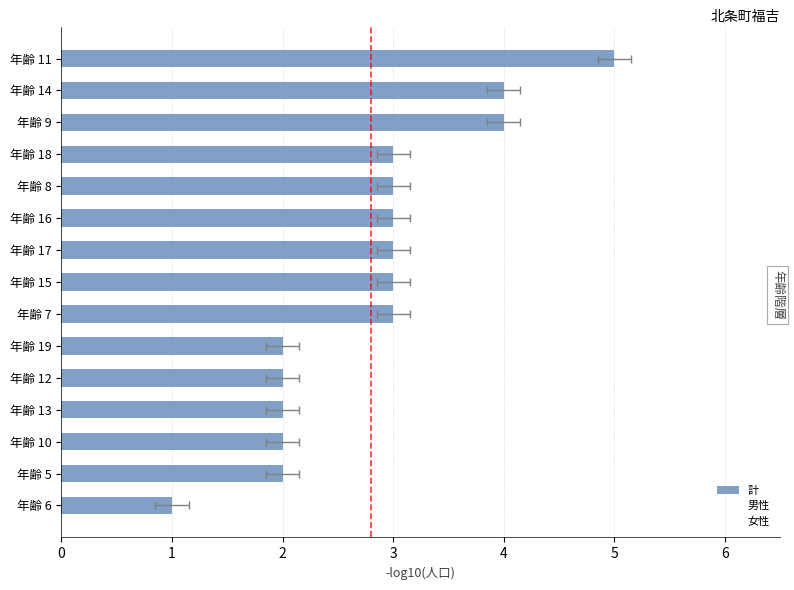

True or false: 計 has a value of 1 at 年齢 19.

False